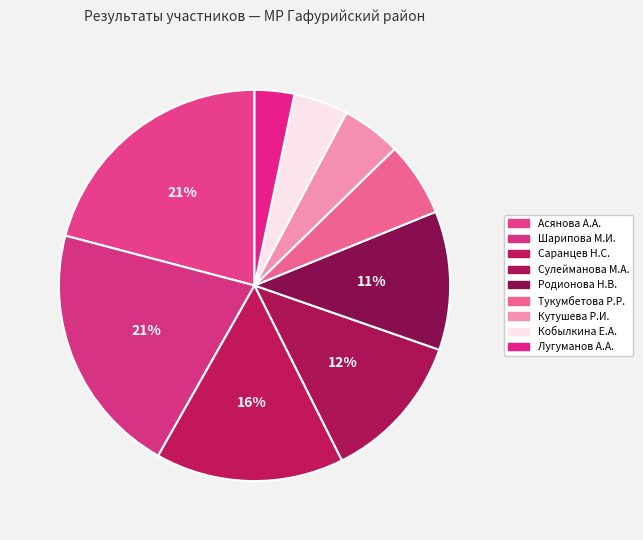

To the nearest percent, what is the combined percentage of Тукумбетова Р.Р. and Саранцев Н.С.?

22%